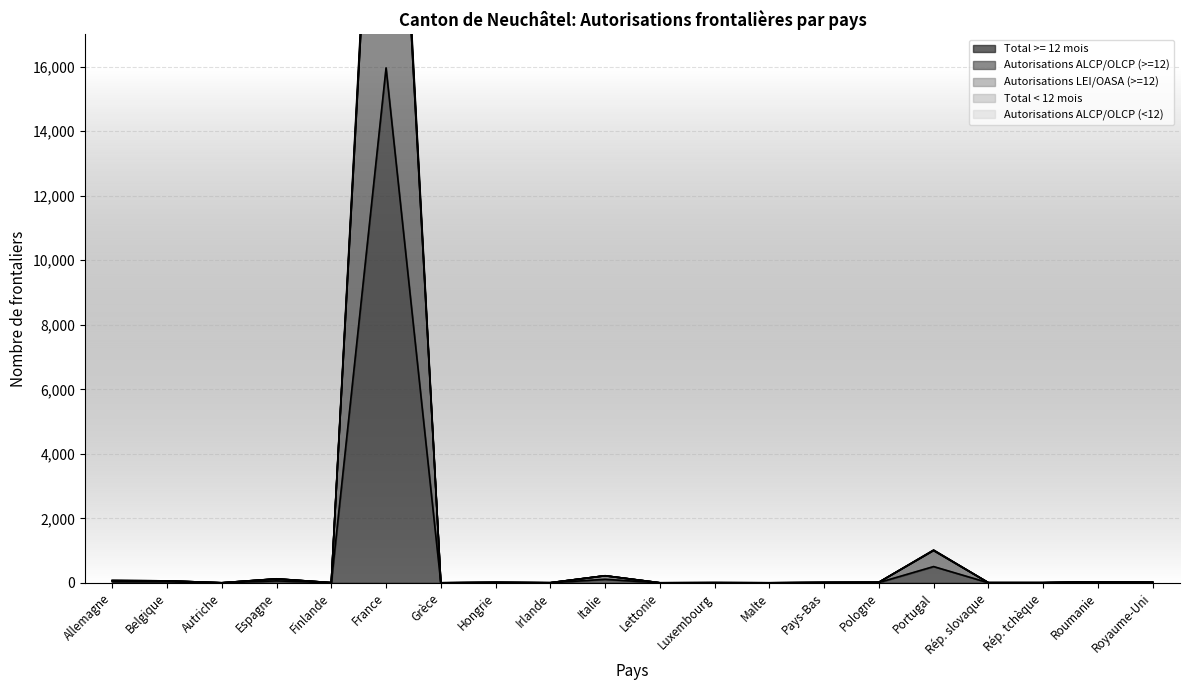

Which has a higher value, Royaume-Uni or Irlande?

Royaume-Uni